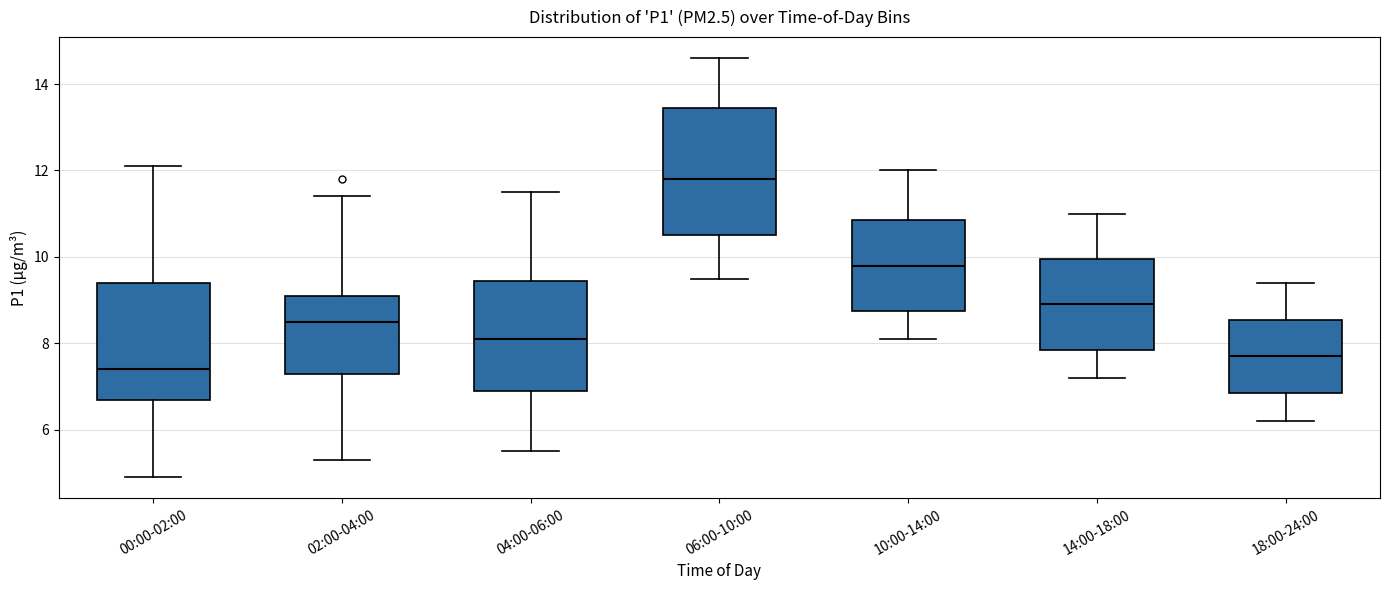

Reading left to right, read every box against the y-axis: the position of its median line, the range the box covers, and the ends of its whiskers. The values are not printed on the chart, so give them approximately, as read against the axis.

00:00-02:00: median 7.4, box 6.8 to 9.4, whiskers 5.0 to 12.2
02:00-04:00: median 8.6, box 7.4 to 9.2, whiskers 5.4 to 11.4
04:00-06:00: median 8.2, box 7.0 to 9.4, whiskers 5.6 to 11.6
06:00-10:00: median 11.8, box 10.6 to 13.4, whiskers 9.6 to 14.6
10:00-14:00: median 9.8, box 8.8 to 10.8, whiskers 8.2 to 12.0
14:00-18:00: median 9.0, box 7.8 to 10.0, whiskers 7.2 to 11.0
18:00-24:00: median 7.8, box 6.8 to 8.6, whiskers 6.2 to 9.4